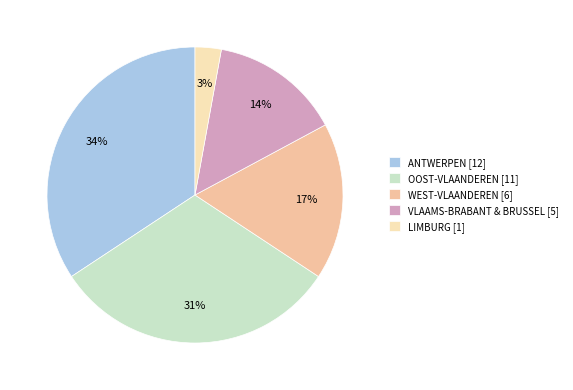

To the nearest percent, what is the difference between the largest and smallest slice percentages?

31%